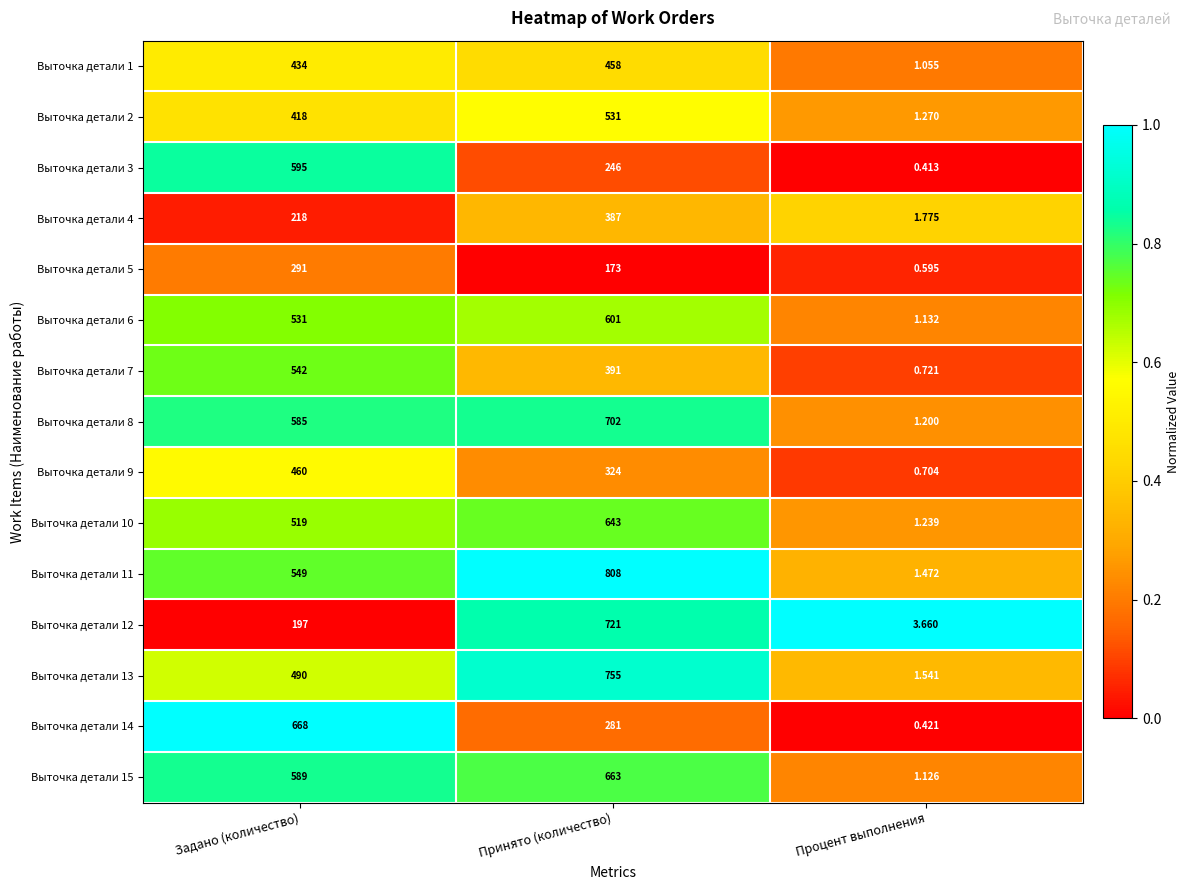

Which series has the largest range (max minus min)?

Выточка детали 11